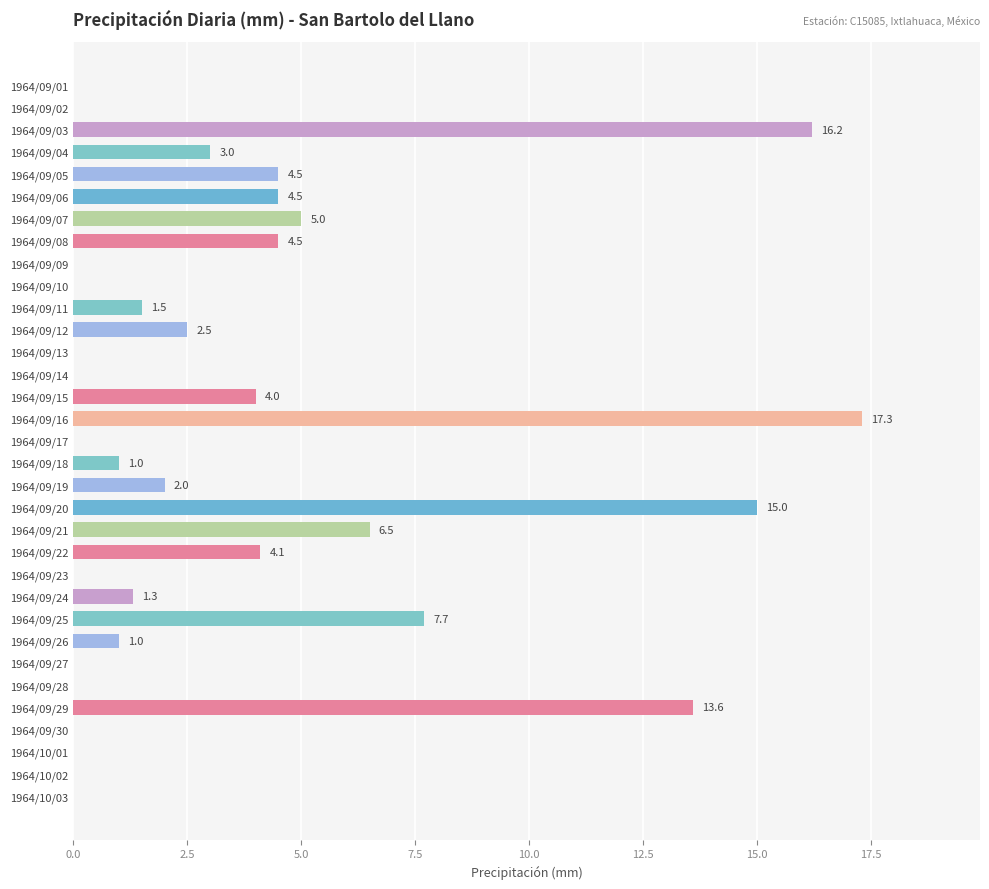

Which has a higher value, 1964/09/14 or 1964/09/07?

1964/09/07